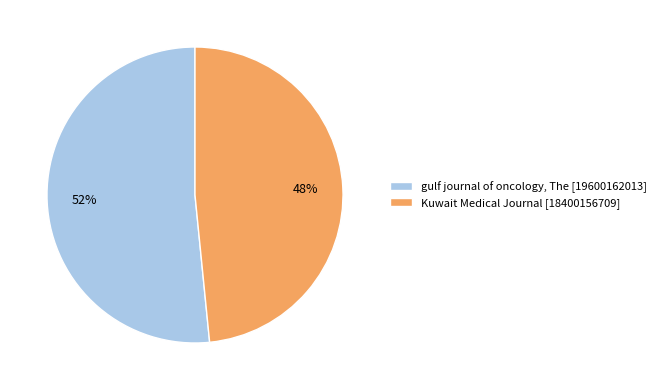

Is there a majority slice in this chart?

Yes